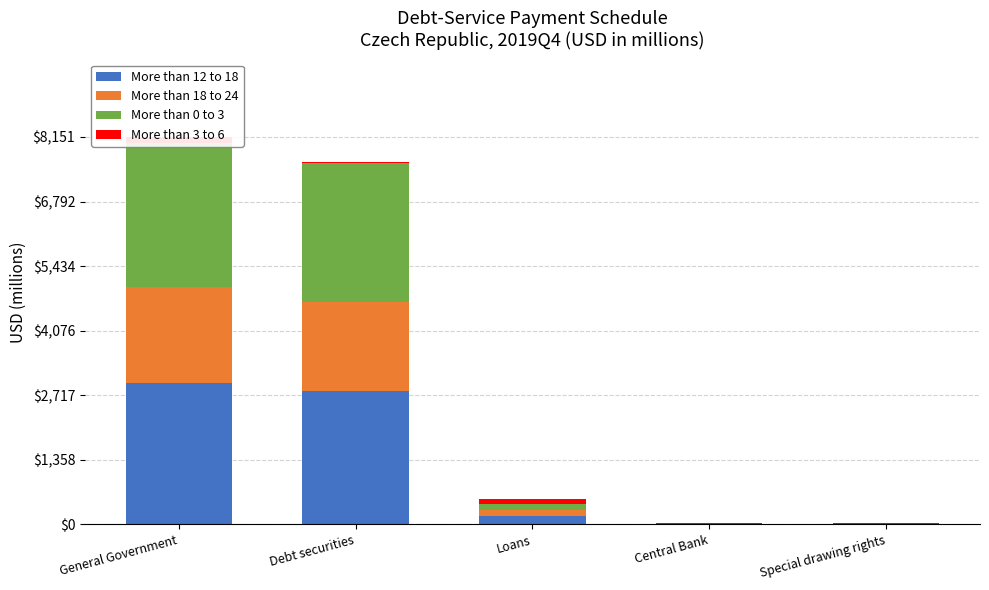

Reading left to right, extract all data points from this chart.

More than 12 to 18: 2981	2806	176	6	6
More than 18 to 24: 2004	1871	133	5	5
More than 0 to 3: 3043	2926	117	3	3
More than 3 to 6: 123	11	112	3	3